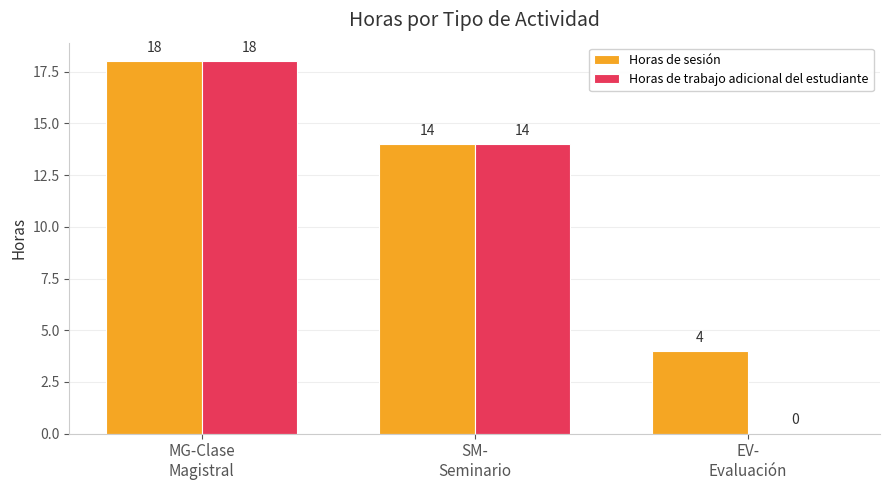

Reading left to right, extract all data points from this chart.

Horas de sesión: MG-Clase
Magistral=18	SM-
Seminario=14	EV-
Evaluación=4
Horas de trabajo adicional del estudiante: MG-Clase
Magistral=18	SM-
Seminario=14	EV-
Evaluación=0